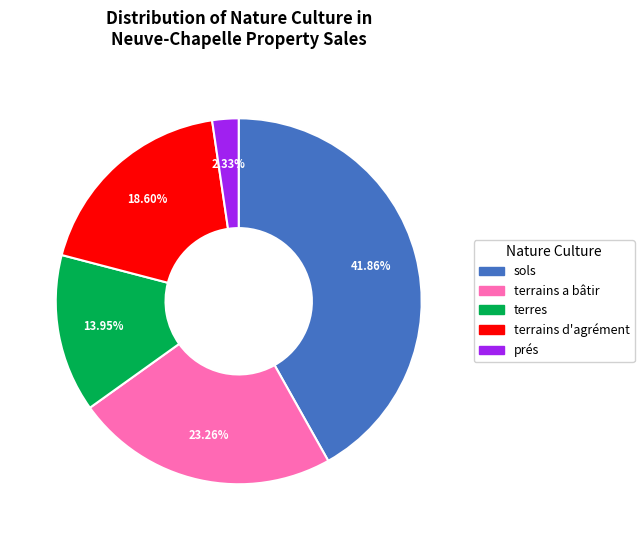

Approximately how many times larger is the value at prés compared to terrains d'agrément?

0.1